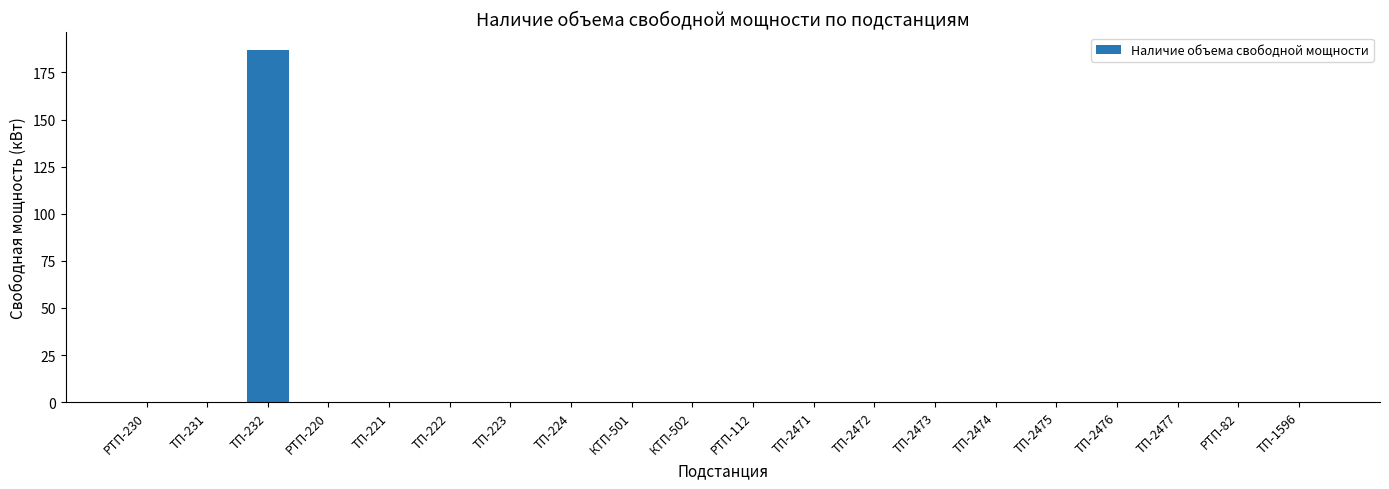

Which label corresponds to the largest value in the chart?

ТП-232